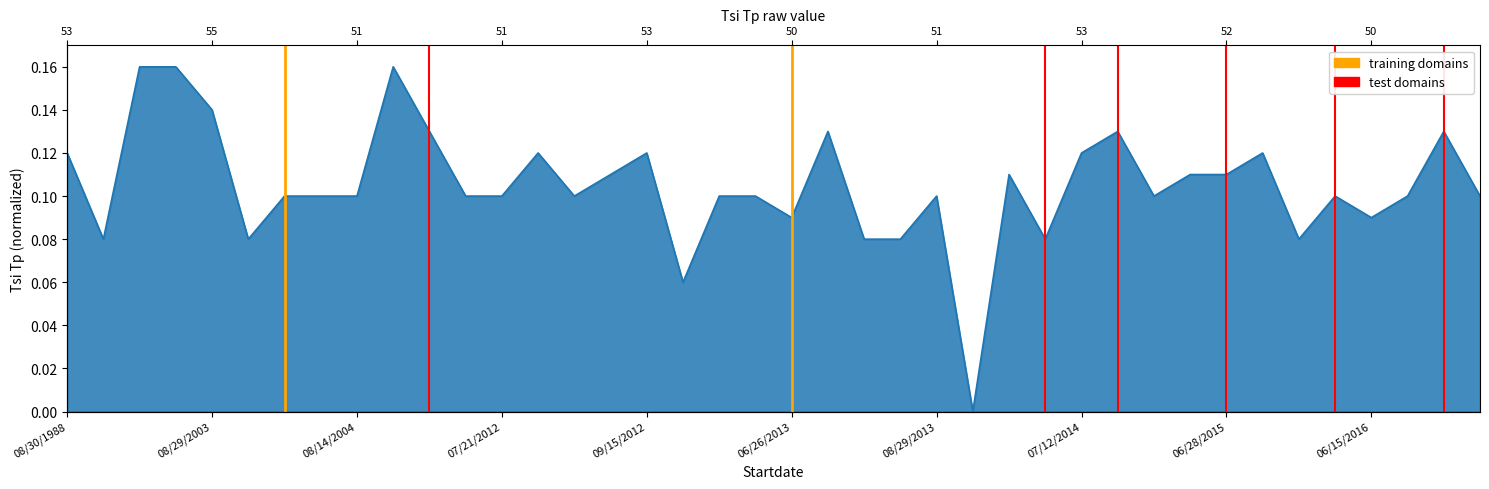

How many data points are above 0?

39